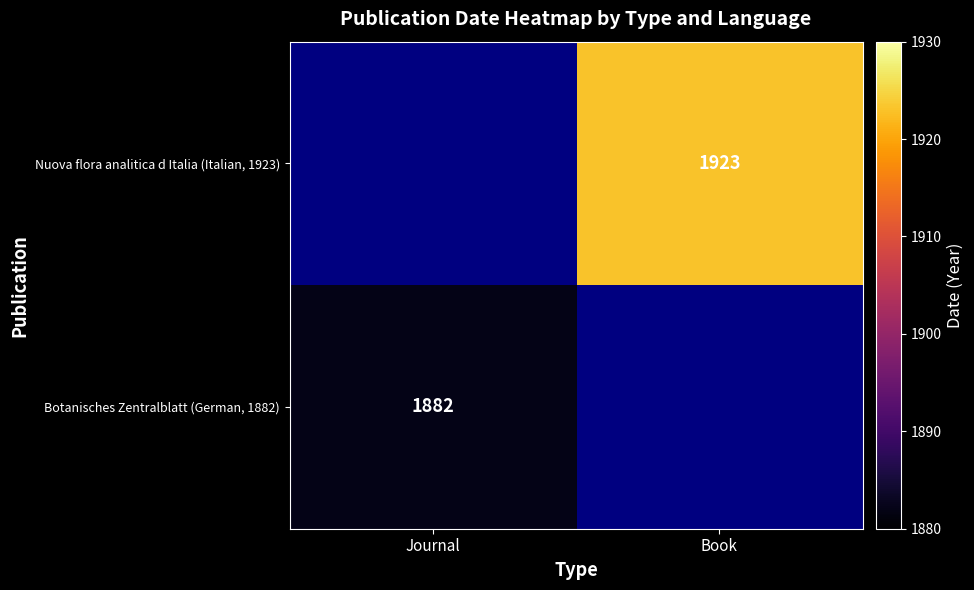

At which category does the chart reach its minimum across all series?

Journal